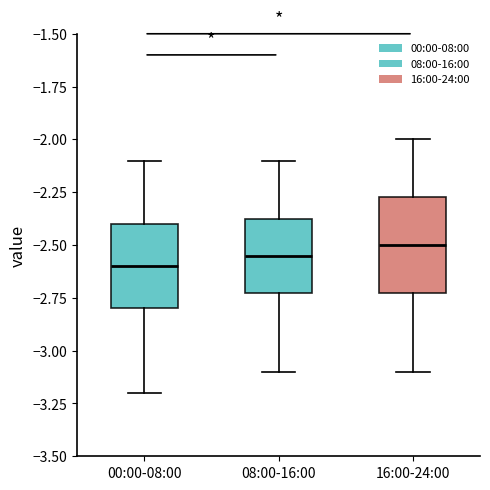

Which box's median line is the lowest?

00:00-08:00